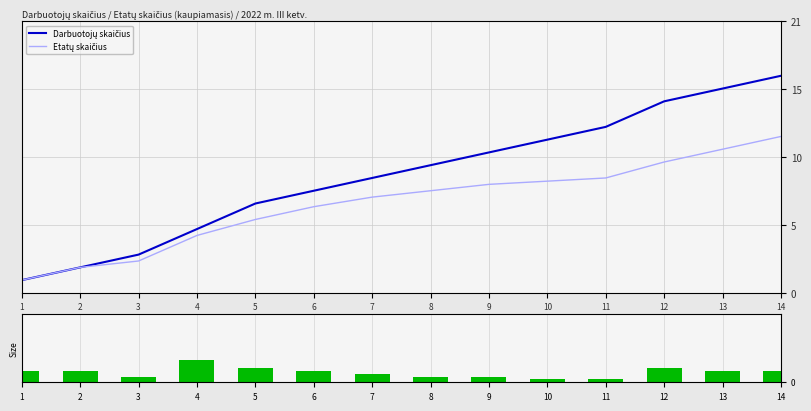

How many data points in Darbuotojų skaičius are less than 10?

7